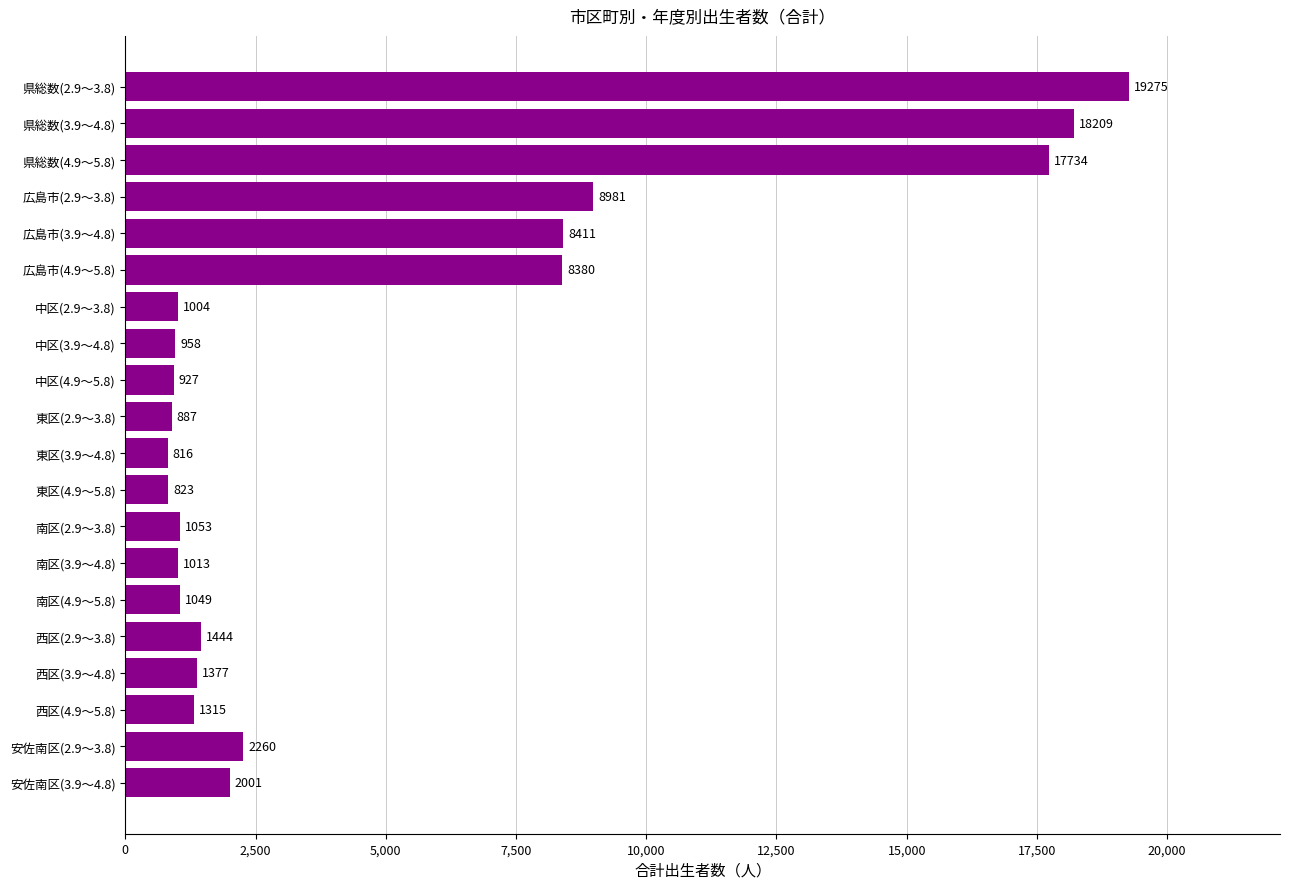

How many data points does each series have?

20